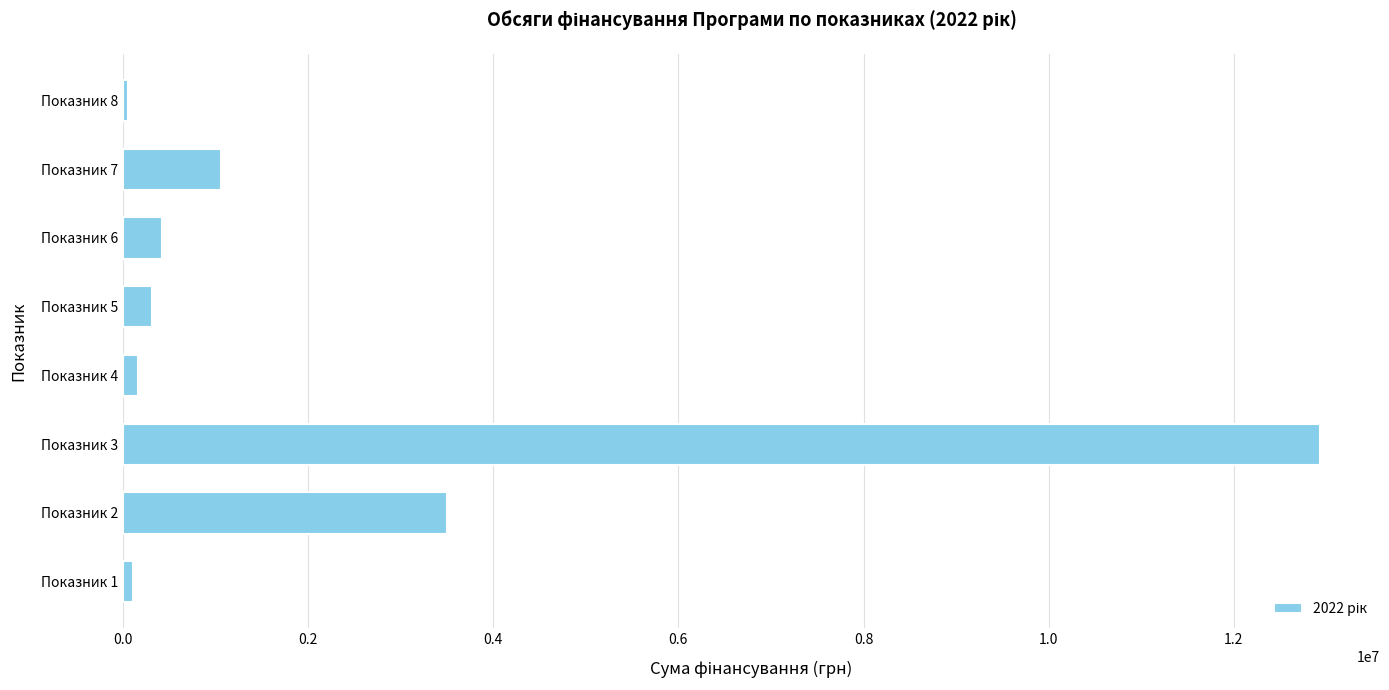

At which label is the value closest to 6492500?

Показник 2